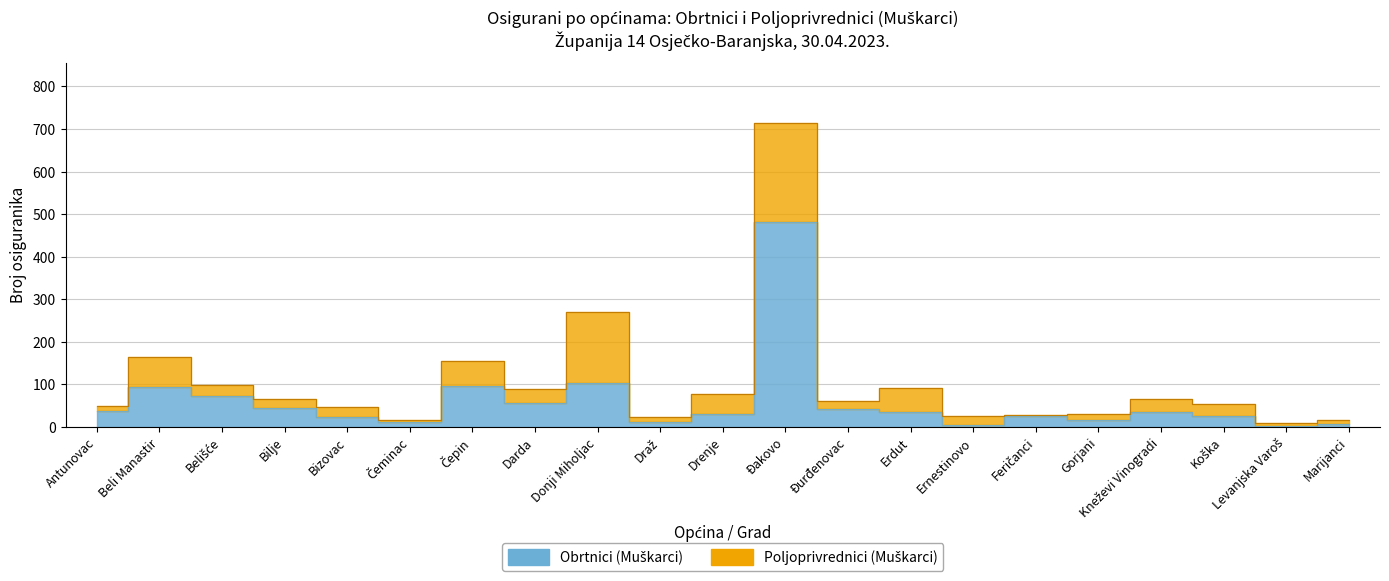

At which label is the value closest to 242?

Donji Miholjac